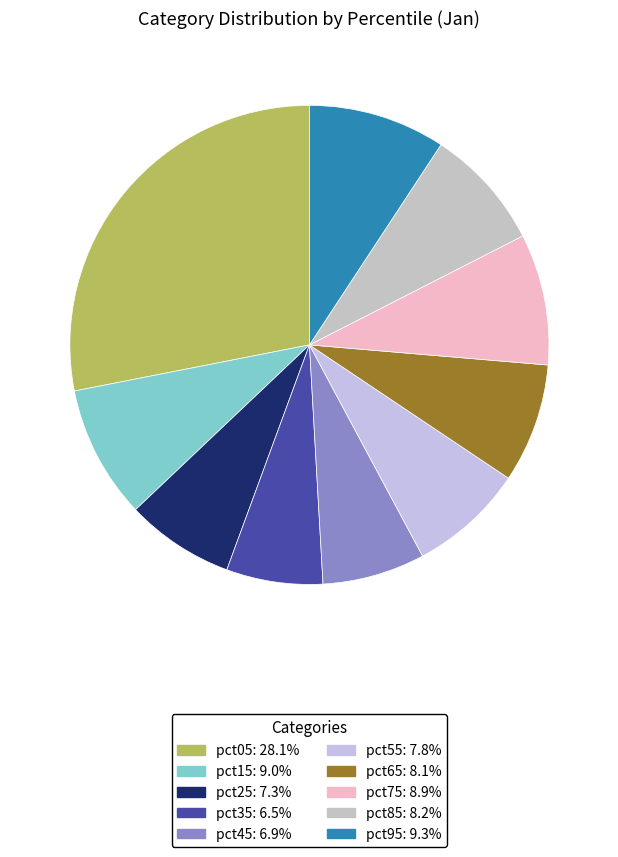

Rank the categories by value from highest to lowest.

pct05, pct95, pct15, pct75, pct85, pct65, pct55, pct25, pct45, pct35